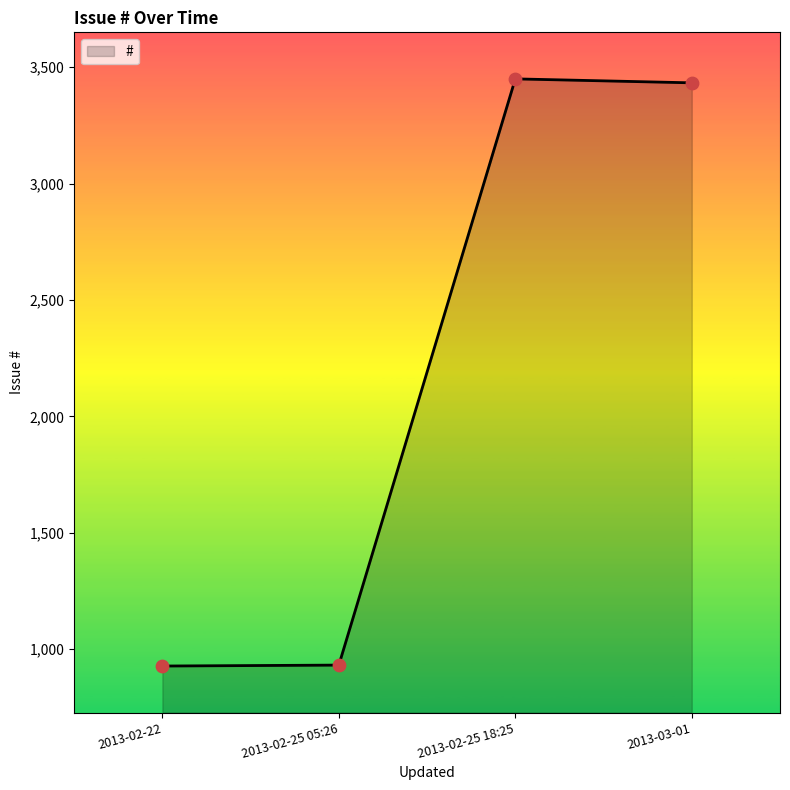

Approximately how many times larger is the value at 2013-02-25 18:25 compared to 2013-02-22?

3.7